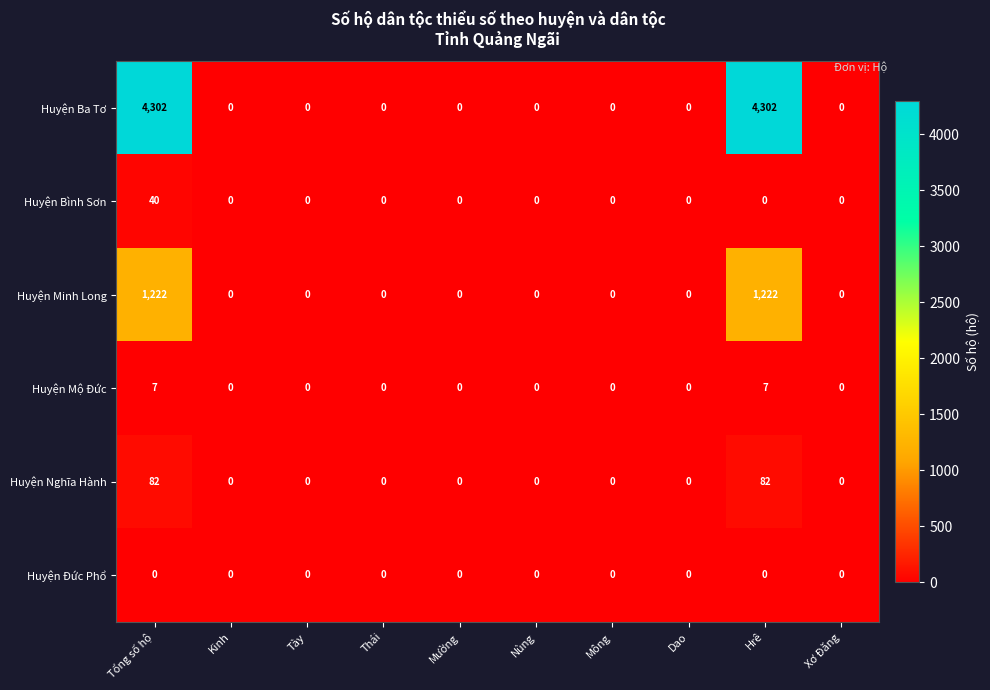

What is the spread (max minus min) of values at Hrê?

4302